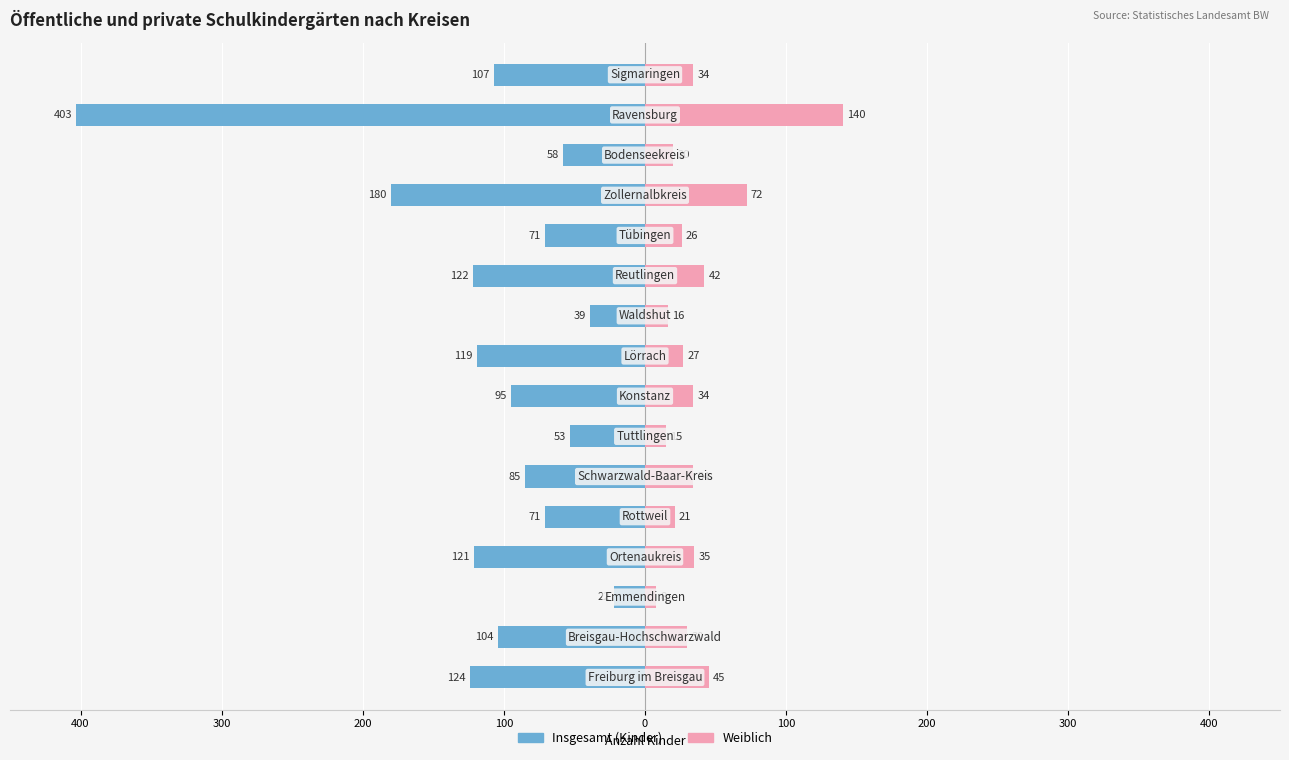

What value does the Insgesamt (Kinder) series have at 100, to the nearest 10?

-120